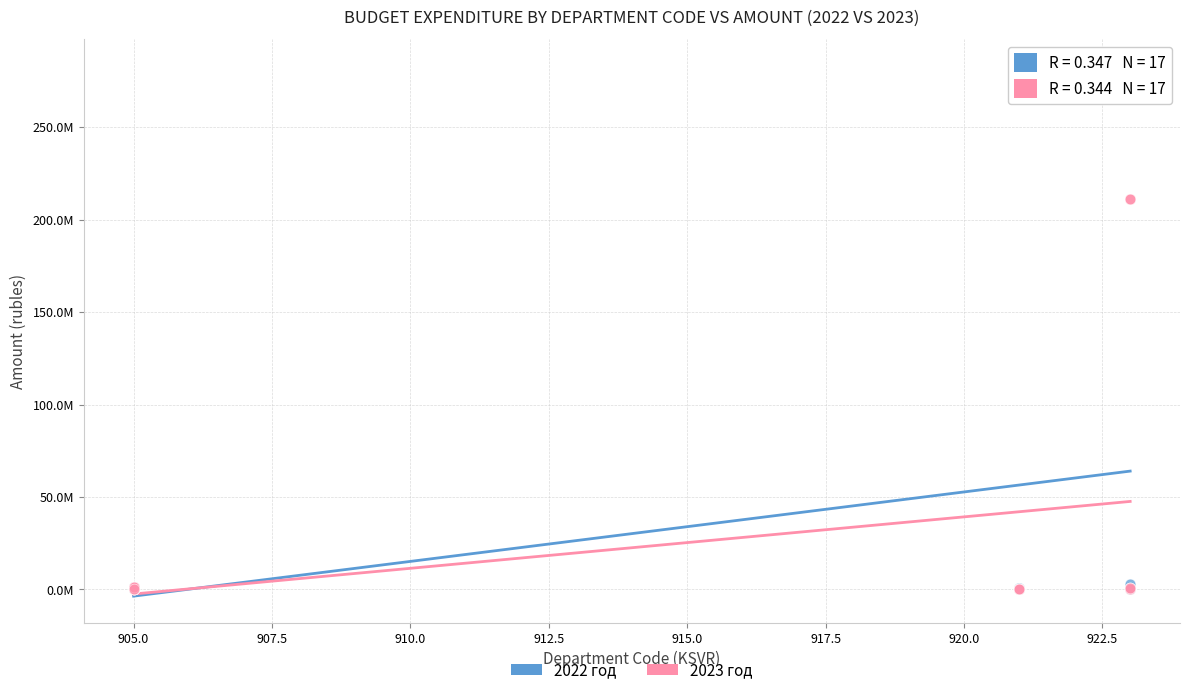

What are all the series names shown in the legend?

2022 год, 2023 год